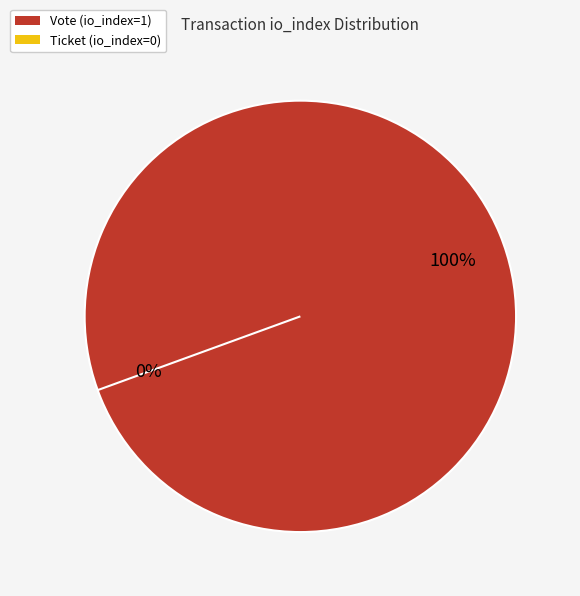

Rank the categories by value from lowest to highest.

Ticket (io_index=0), Vote (io_index=1)